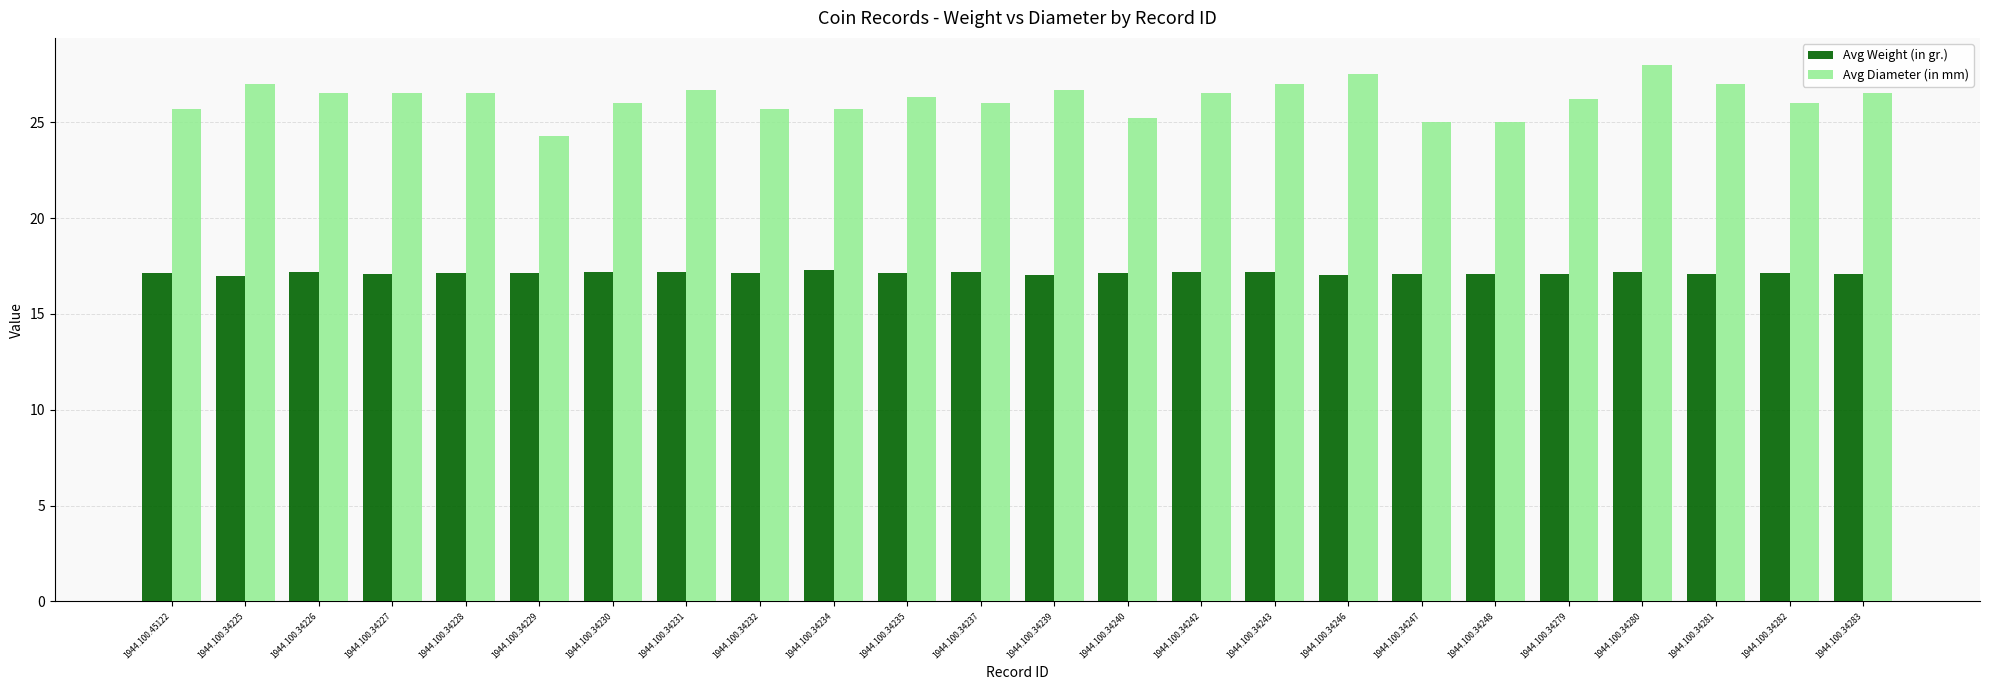

Rank the series by their maximum value, from highest to lowest.

Avg Diameter (in mm), Avg Weight (in gr.)